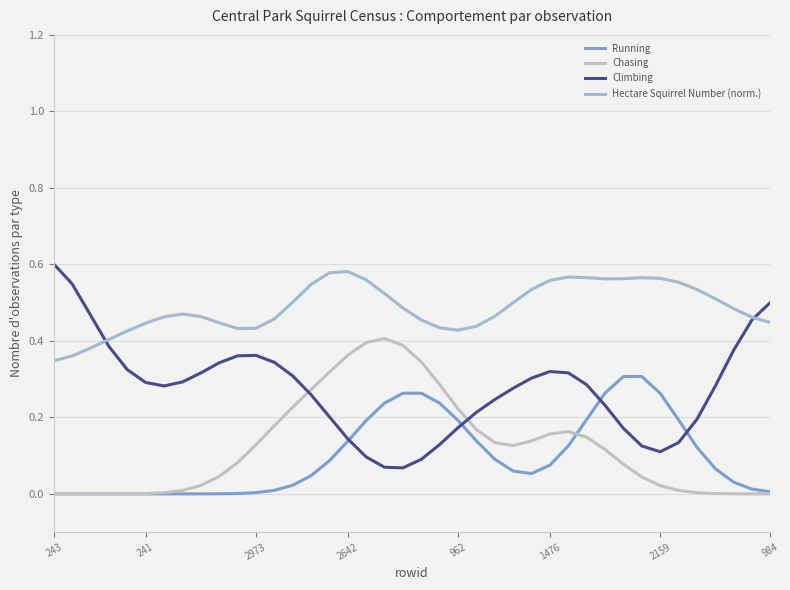

What are all the series names shown in the legend?

Running, Chasing, Climbing, Hectare Squirrel Number (norm.)